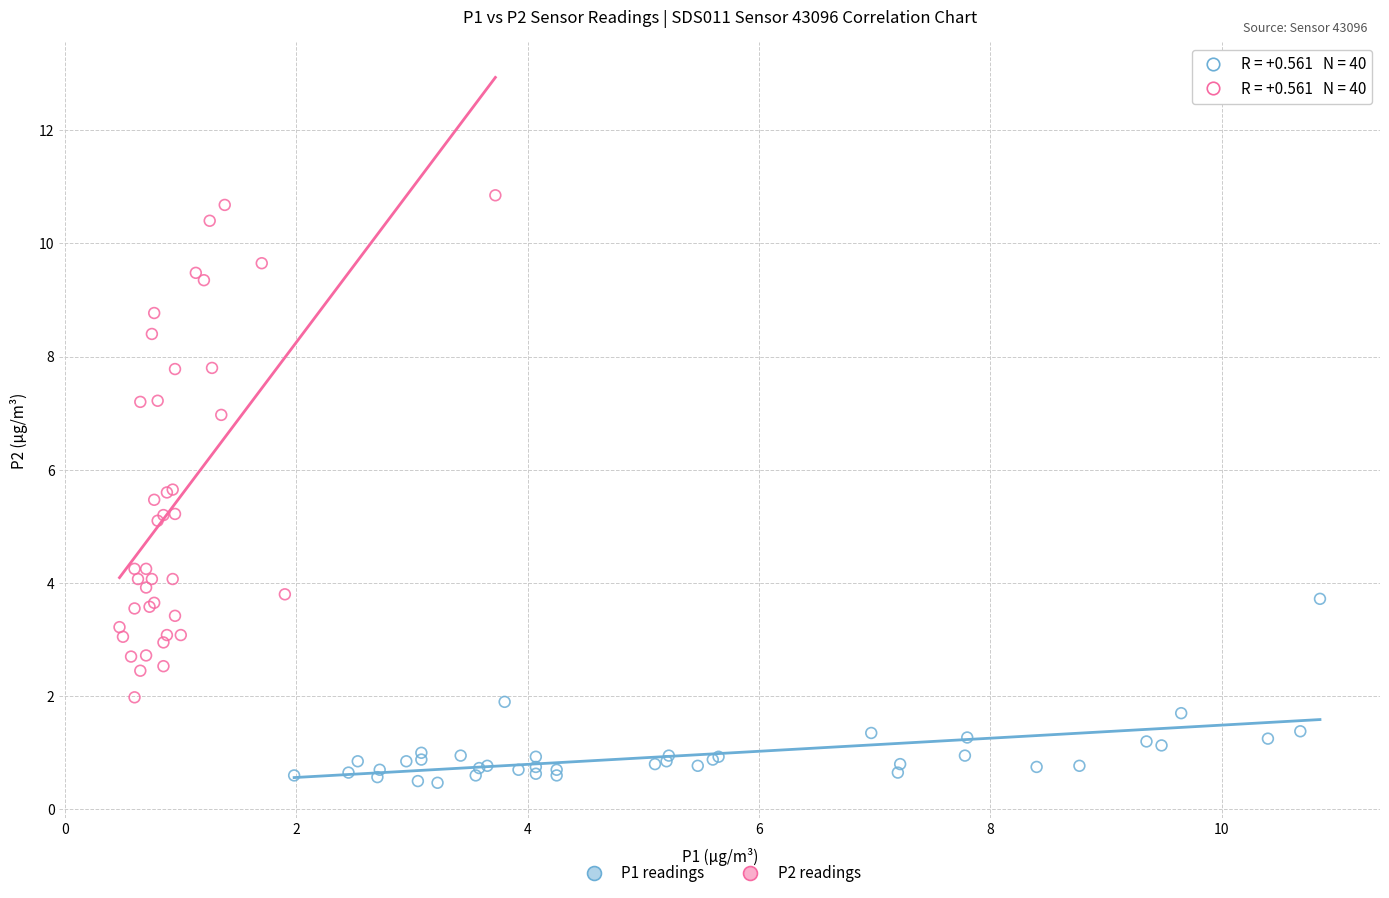

What are all the series names shown in the legend?

P1 readings, P2 readings